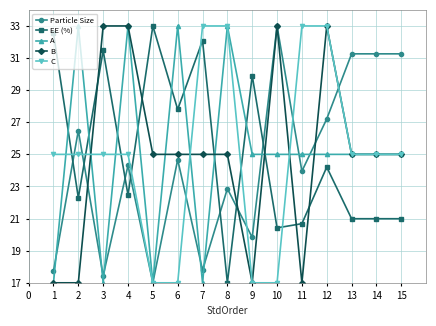

Reading left to right, what are all the values shown in this chart?

Particle Size: 17.7	26.5	17.4	24.3	17.0	24.7	17.8	22.9	19.8	33.0	24.0	27.2	31.3	31.3	31.3
EE (%): 32.5	22.3	31.5	22.5	33.0	27.8	32.1	17.0	29.9	20.4	20.7	24.2	21.0	21.0	21.0
A: 17.0	33.0	17.0	33.0	17.0	33.0	17.0	33.0	25.0	25.0	25.0	25.0	25.0	25.0	25.0
B: 17.0	17.0	33.0	33.0	25.0	25.0	25.0	25.0	17.0	33.0	17.0	33.0	25.0	25.0	25.0
C: 25.0	25.0	25.0	25.0	17.0	17.0	33.0	33.0	17.0	17.0	33.0	33.0	25.0	25.0	25.0